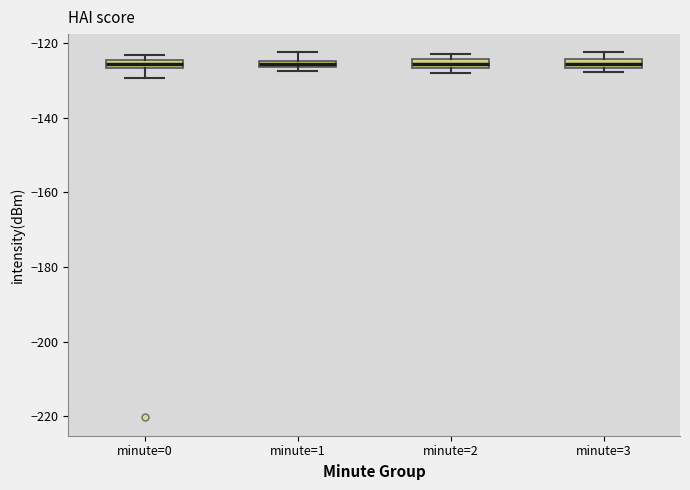

Where is the lower edge of the box for minute=3 on the y-axis? The values are not printed on the chart, so give them approximately, as read against the axis.

-126